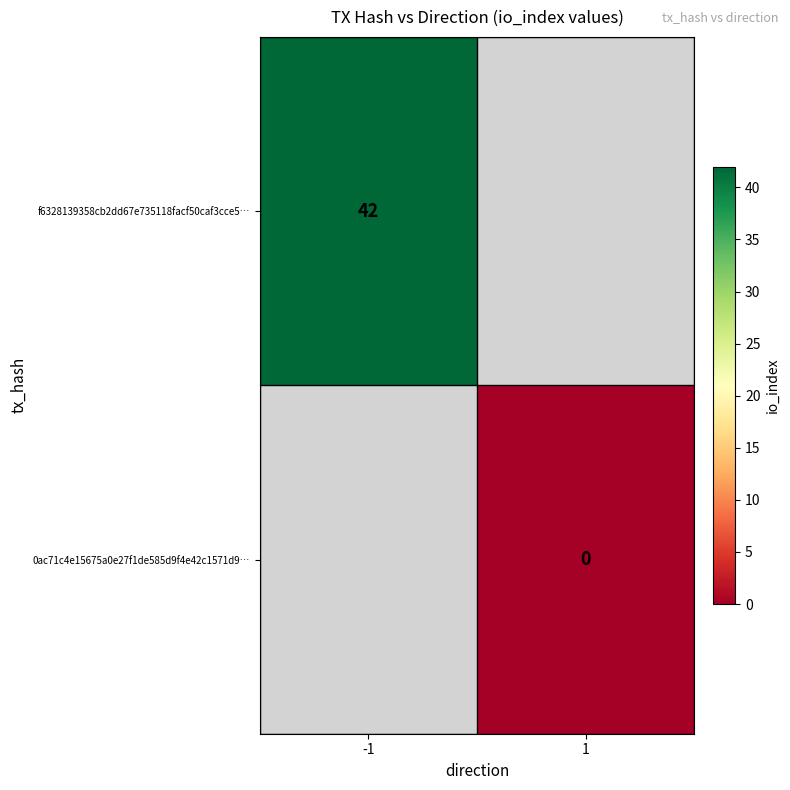

True or false: f6328139358cb2dd67e735118facf50caf3cce5… has a value of 29 at -1.

False